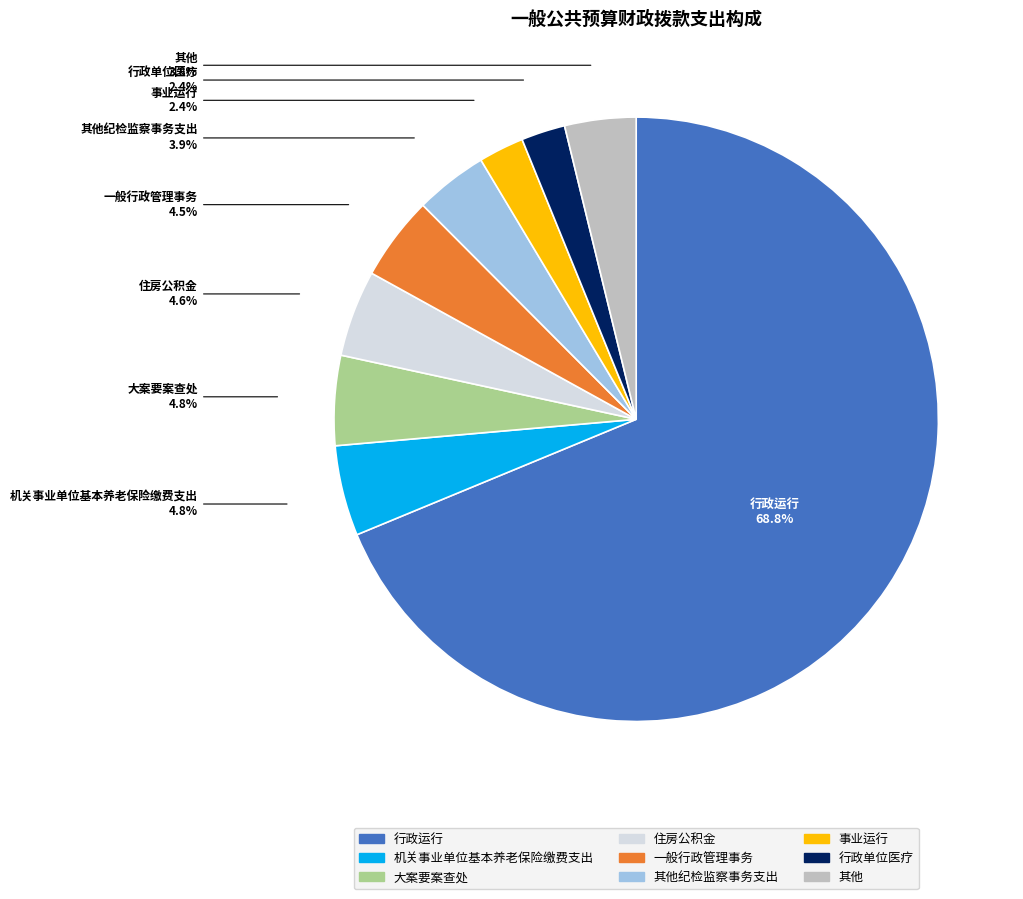

Is there a majority slice in this chart?

Yes